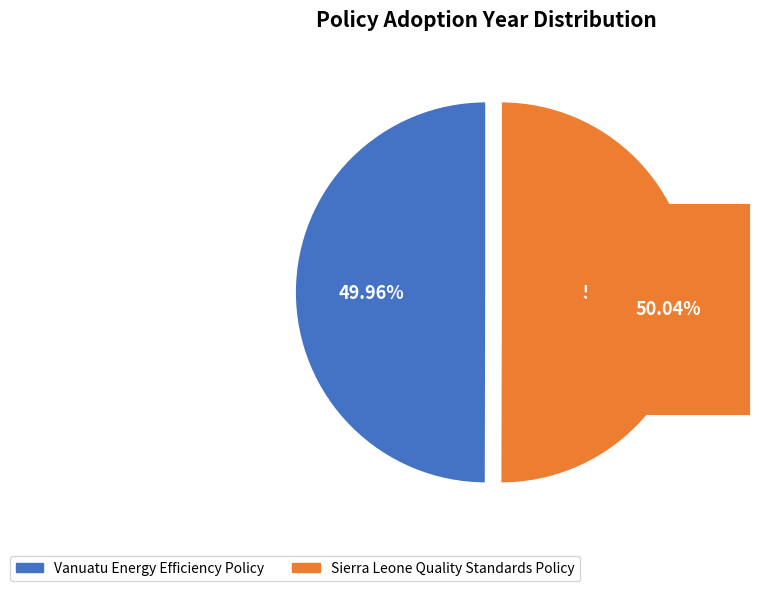

Is there any slice that represents more than half of the pie?

Yes